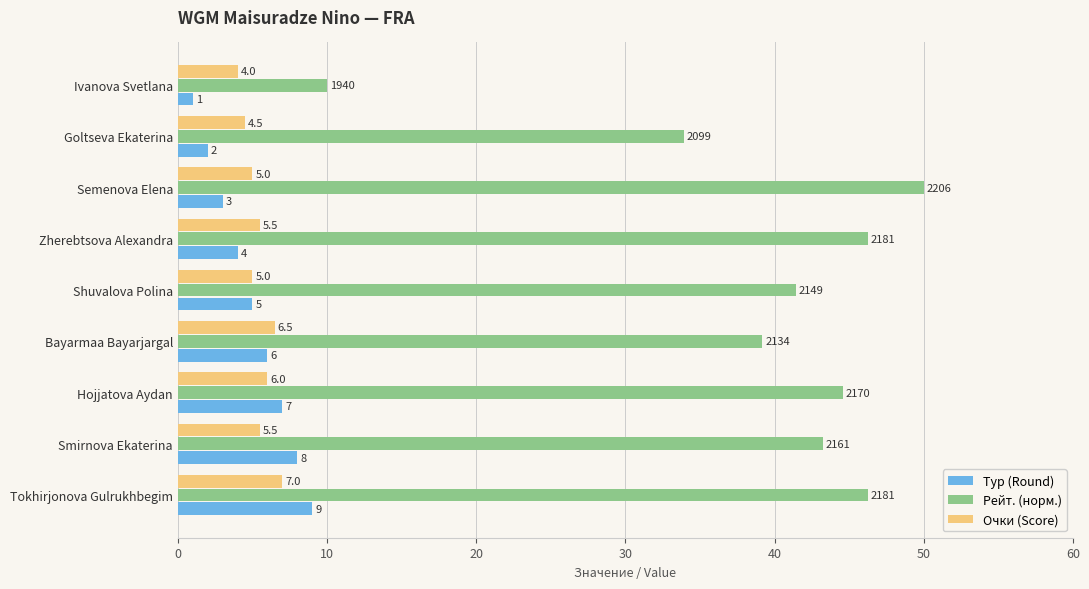

Which series has the widest spread of values?

Рейт. (норм.)